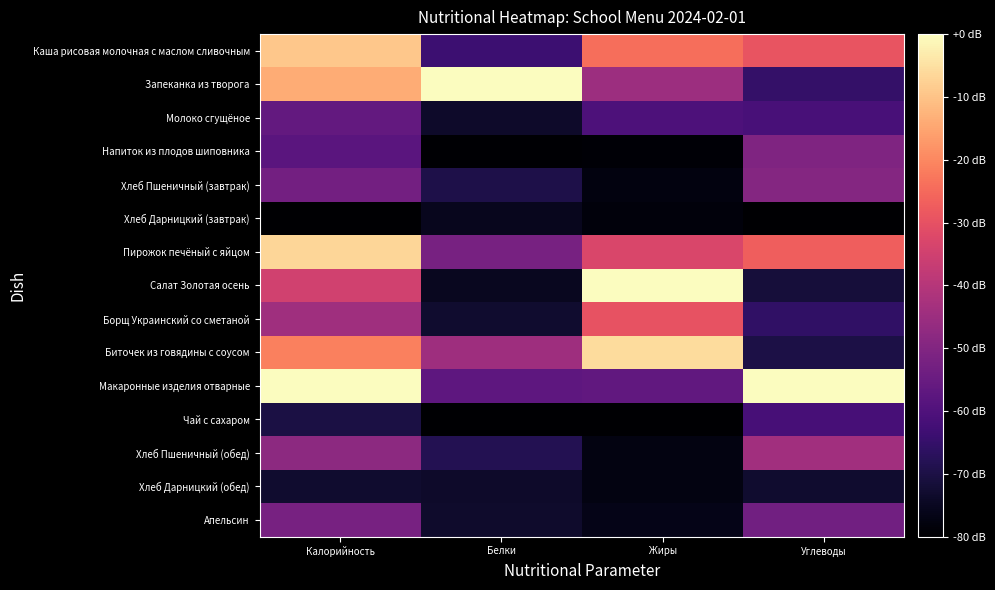

Count the number of categories in the chart.

4